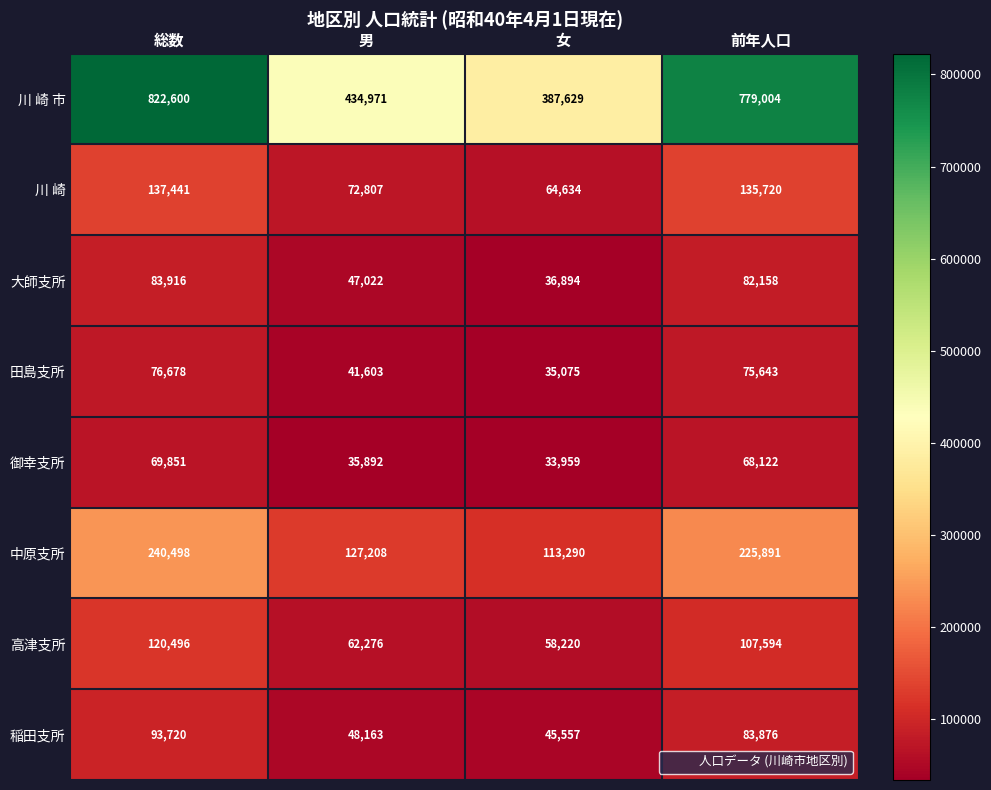

The 大師支所 series shows 36894 at 女. True or false?

True